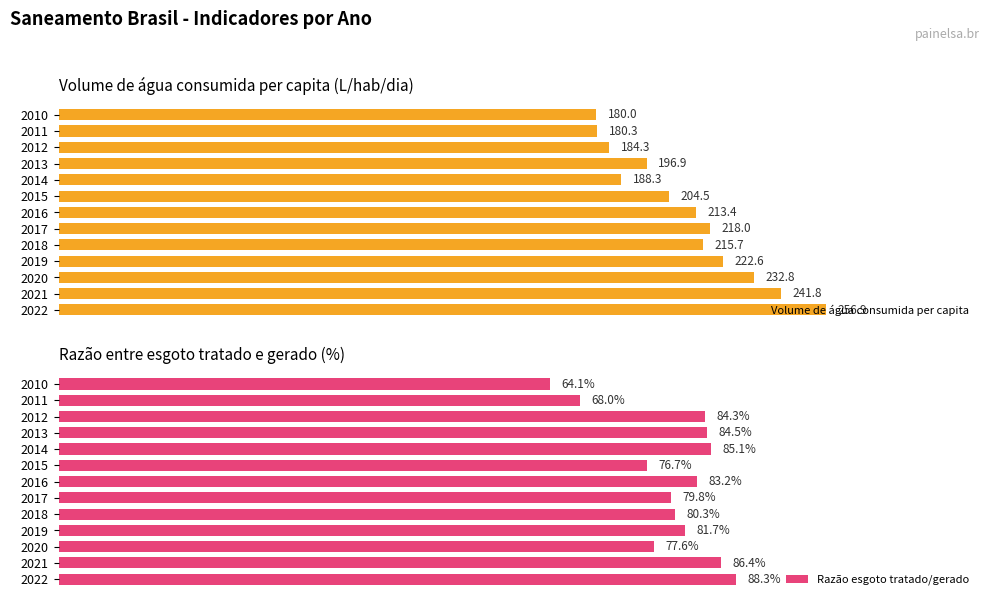

How many groups of bars are there?

13